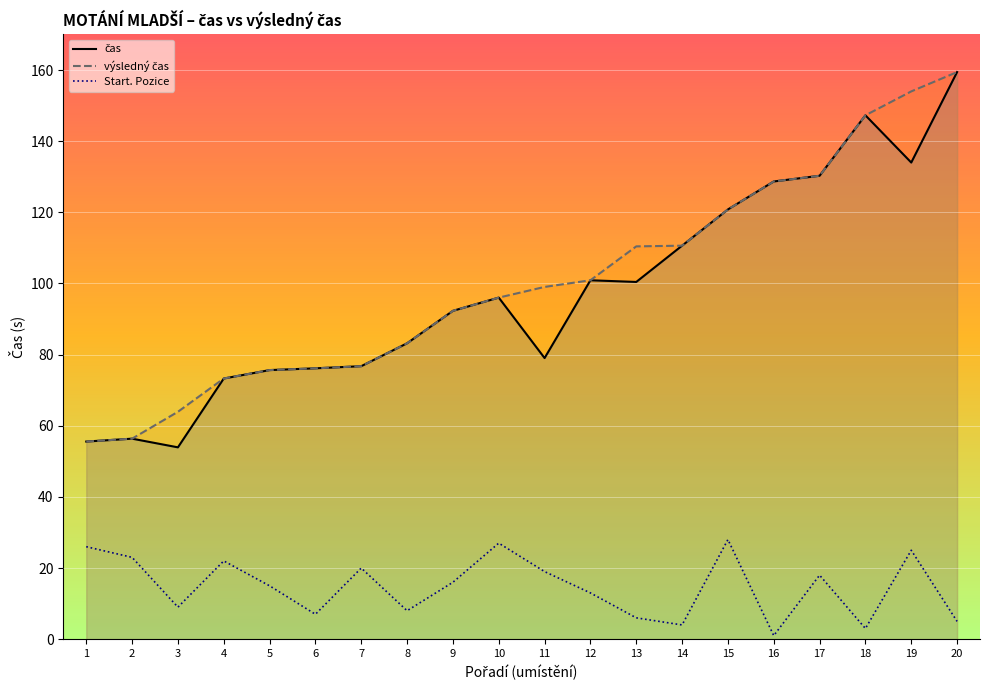

True or false: výsledný čas and čas cross at least once.

False